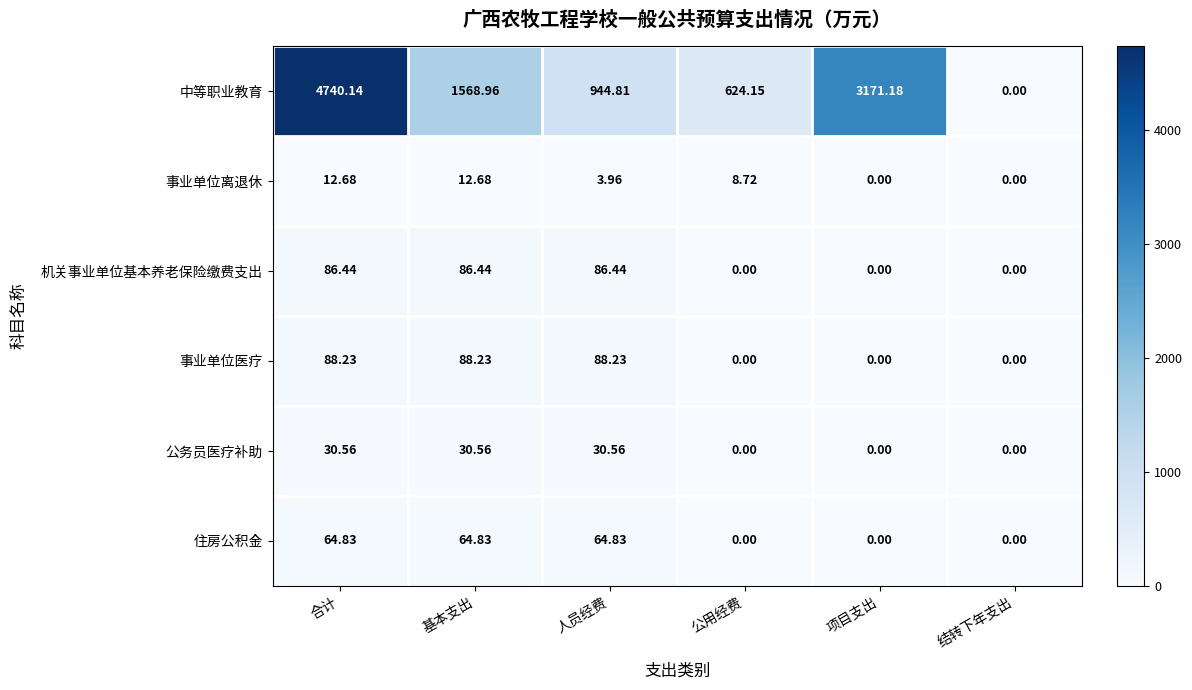

Between 合计 and 公用经费, which series saw the biggest shift?

中等职业教育